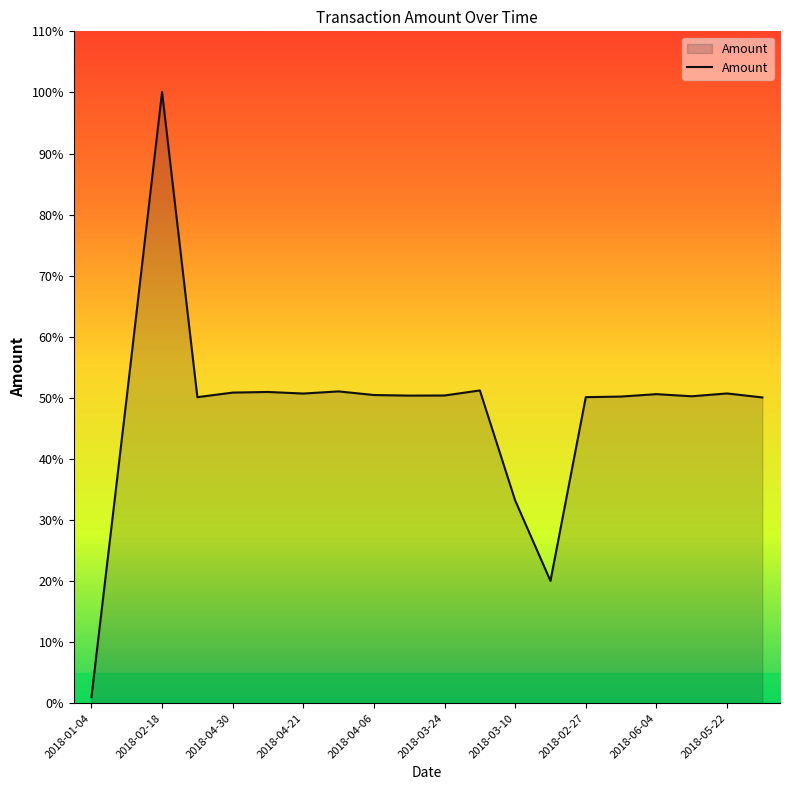

What is the difference between the maximum and minimum values?

99.1